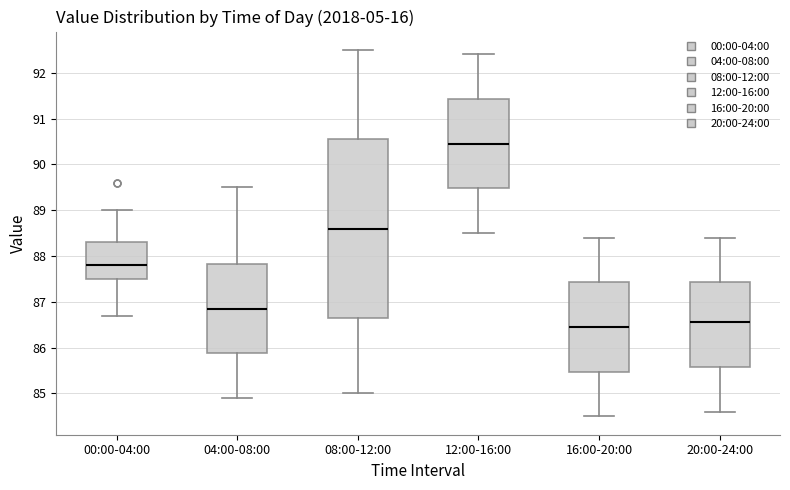

Reading left to right, transcribe this box plot: for each box, give where its median line is, the range the box spans, and where its two whiskers end, as read against the y-axis. The values are not printed on the chart, so give them approximately, as read against the axis.

00:00-04:00: median 87.8, box 87.5 to 88.3, whiskers 86.7 to 89.0
04:00-08:00: median 86.9, box 85.9 to 87.8, whiskers 84.9 to 89.5
08:00-12:00: median 88.6, box 86.7 to 90.6, whiskers 85.0 to 92.5
12:00-16:00: median 90.5, box 89.5 to 91.4, whiskers 88.5 to 92.4
16:00-20:00: median 86.5, box 85.5 to 87.4, whiskers 84.5 to 88.4
20:00-24:00: median 86.6, box 85.6 to 87.4, whiskers 84.6 to 88.4